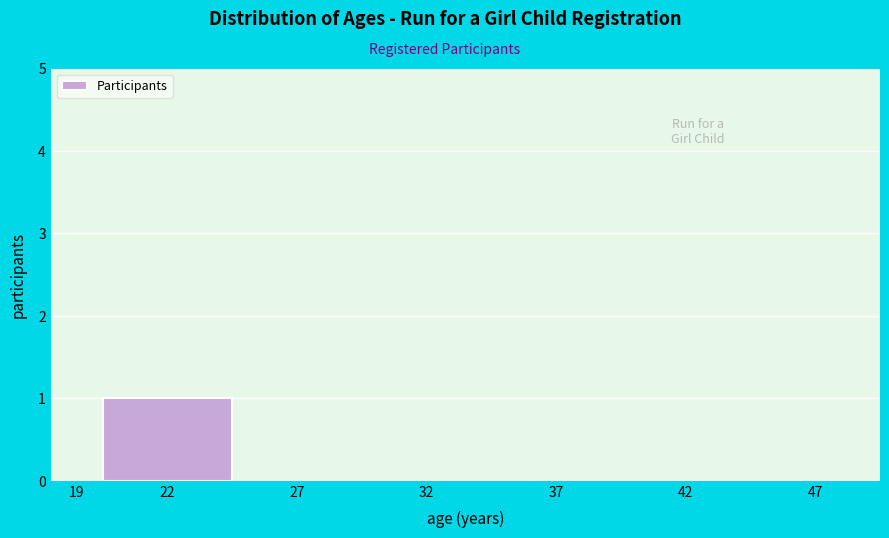

Reading left to right, transcribe all the data shown in this chart.

19=0	22=1	27=0	32=0	37=0	42=0	47=0